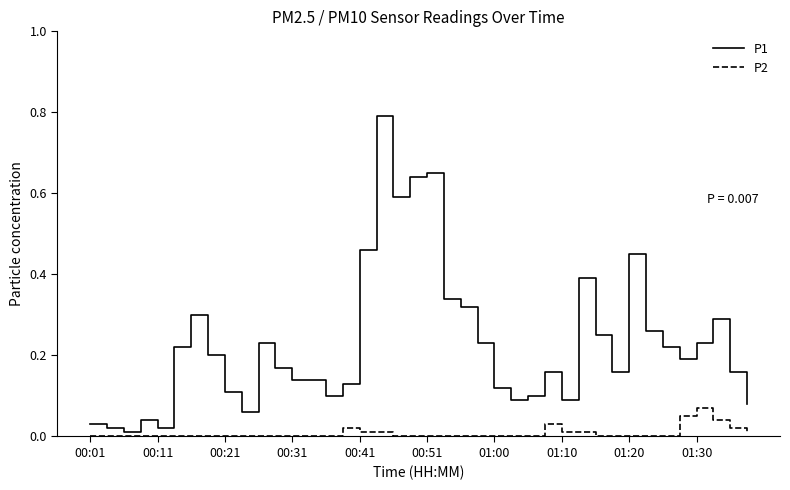

Which series has the largest range (max minus min)?

P1